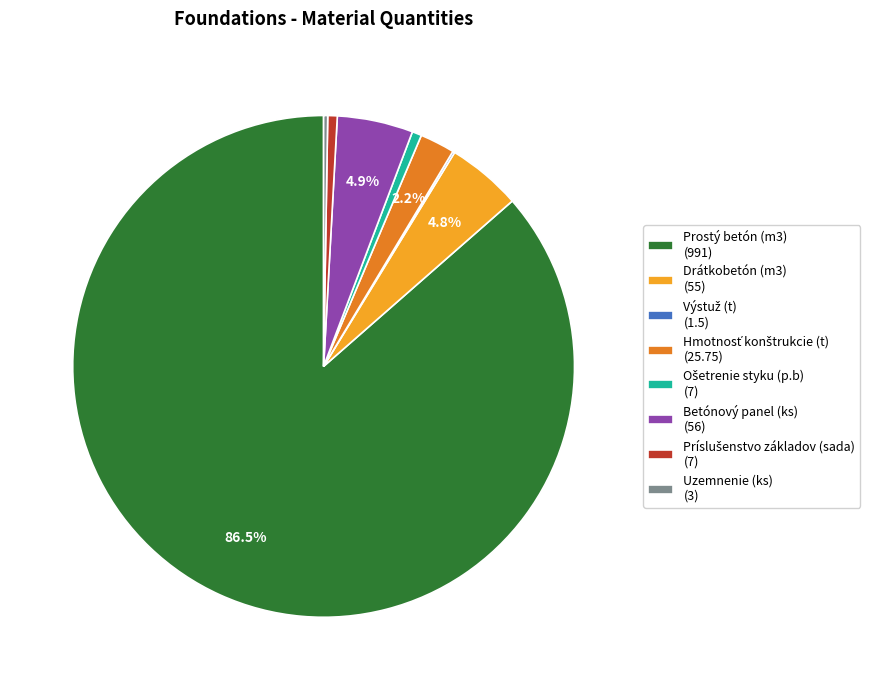

True or false: Betónový panel (ks) accounts for 5% of the total.

True